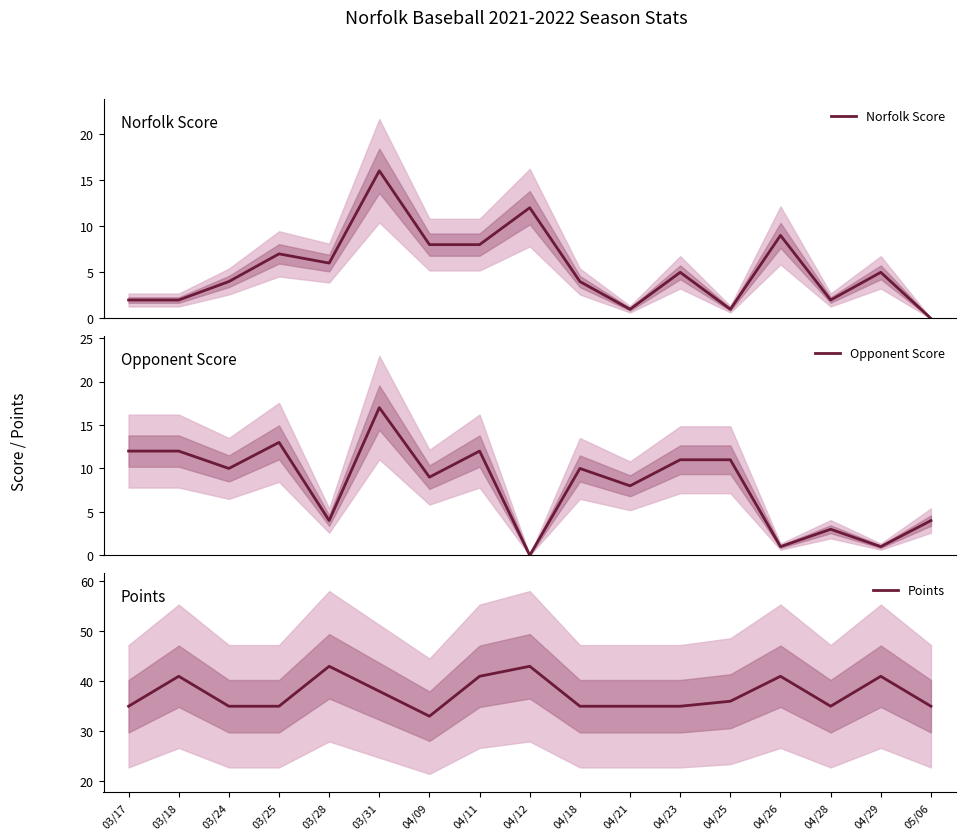

What is the maximum value shown in the chart?

43